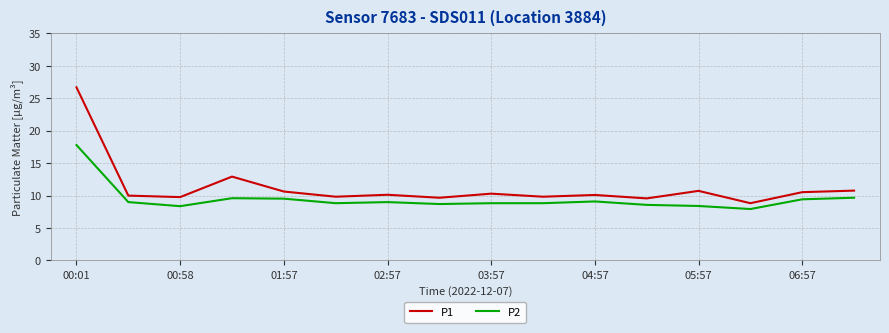

Is this an area chart (filled region under the line)?

No